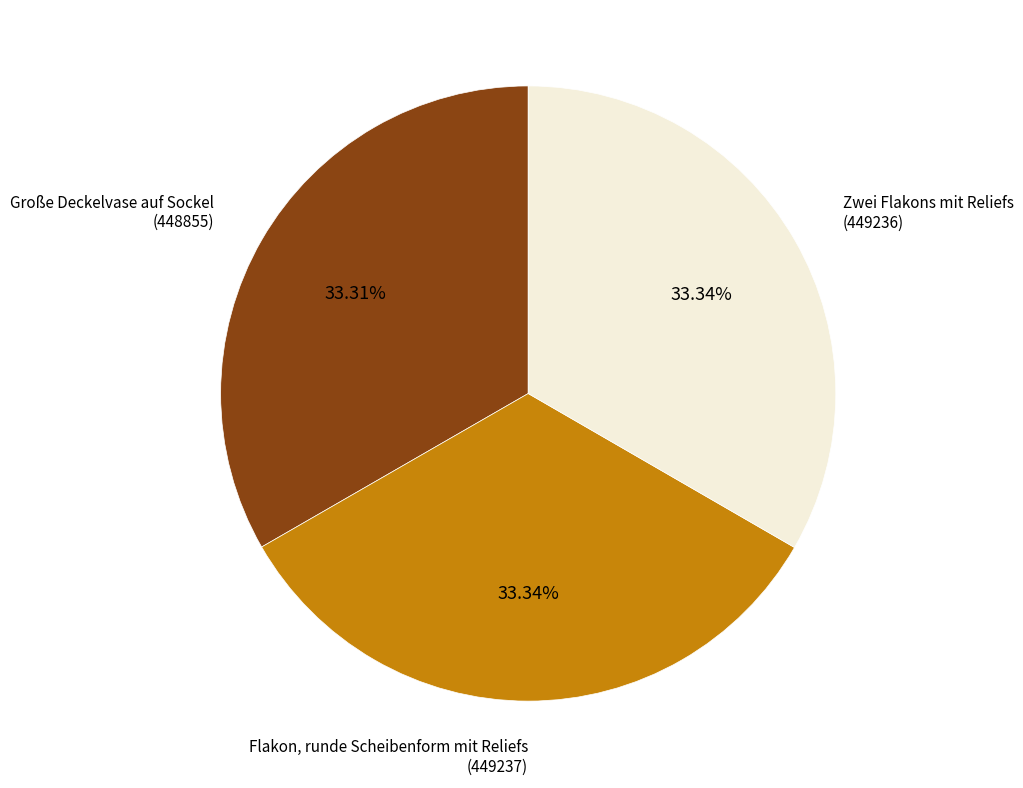

Count the number of slices in the pie.

3